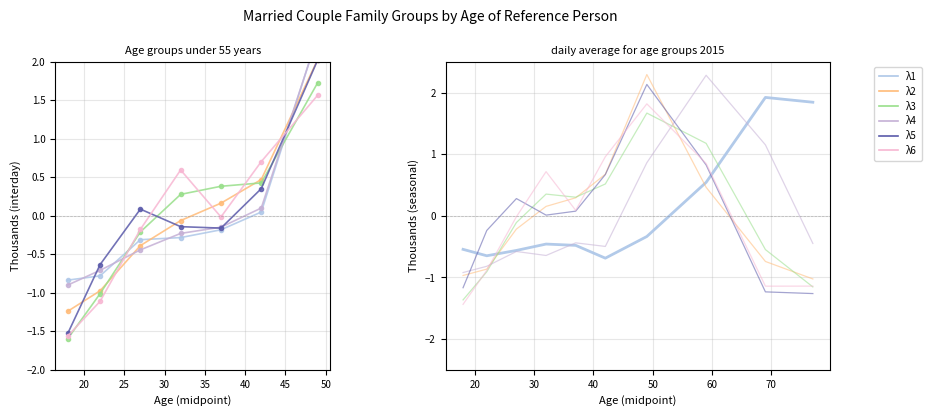

How many lines are shown in the chart?

6